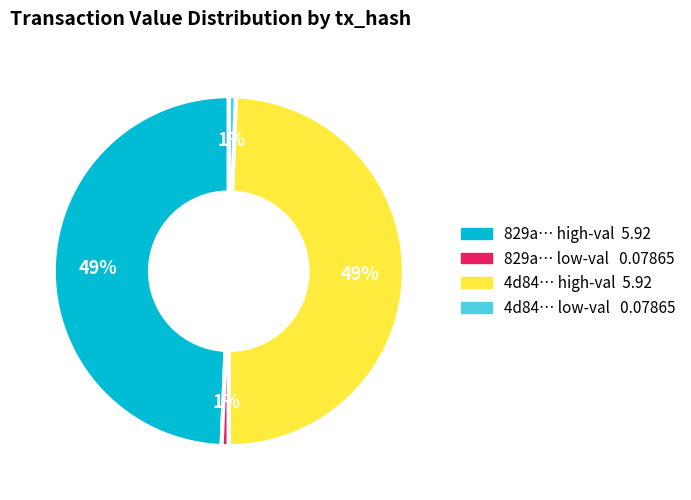

To the nearest percent, what is the average slice percentage?

25%